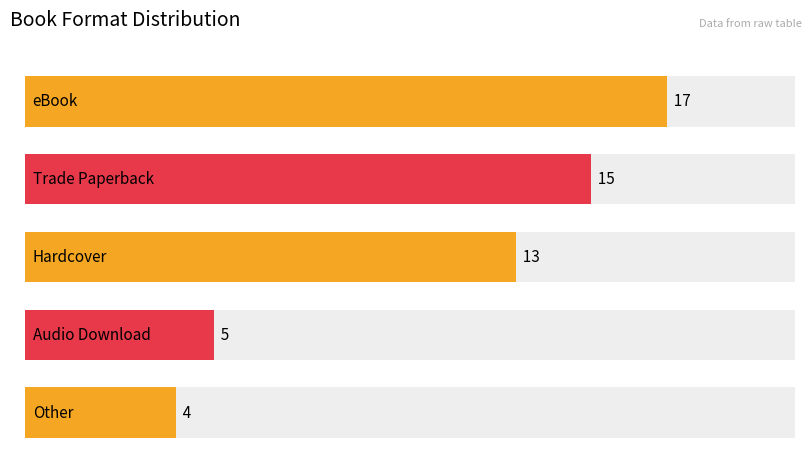

The value at Trade Paperback is 15. True or false?

True